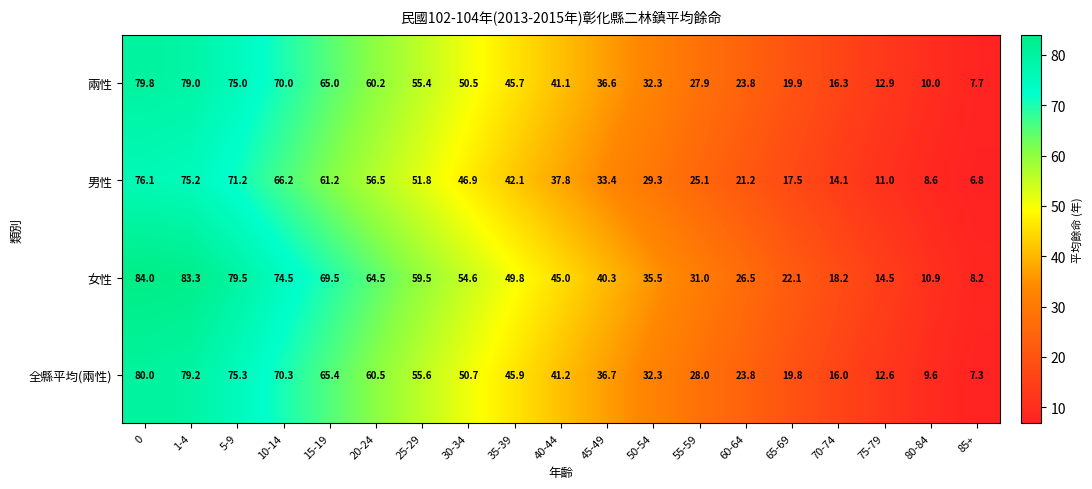

What is the average value of the 全縣平均(兩性) series?

42.6